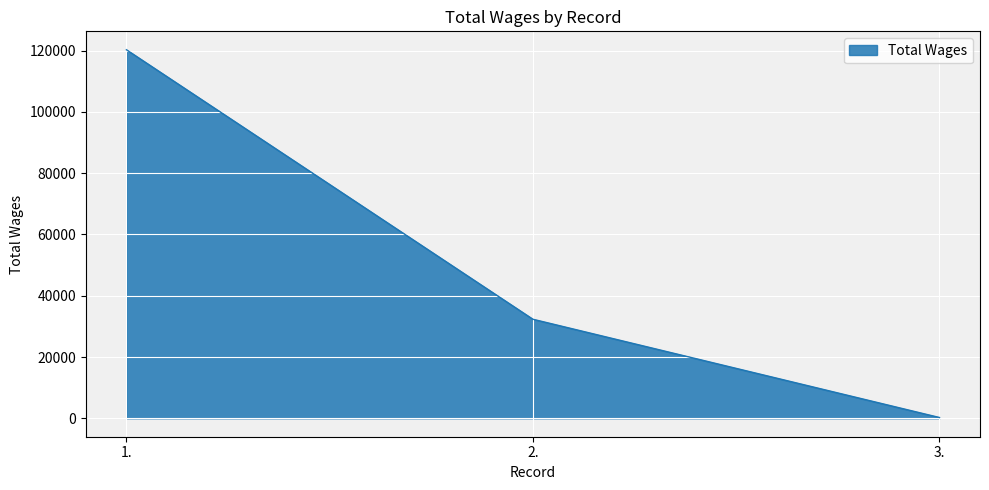

How many categories are shown in the chart?

3